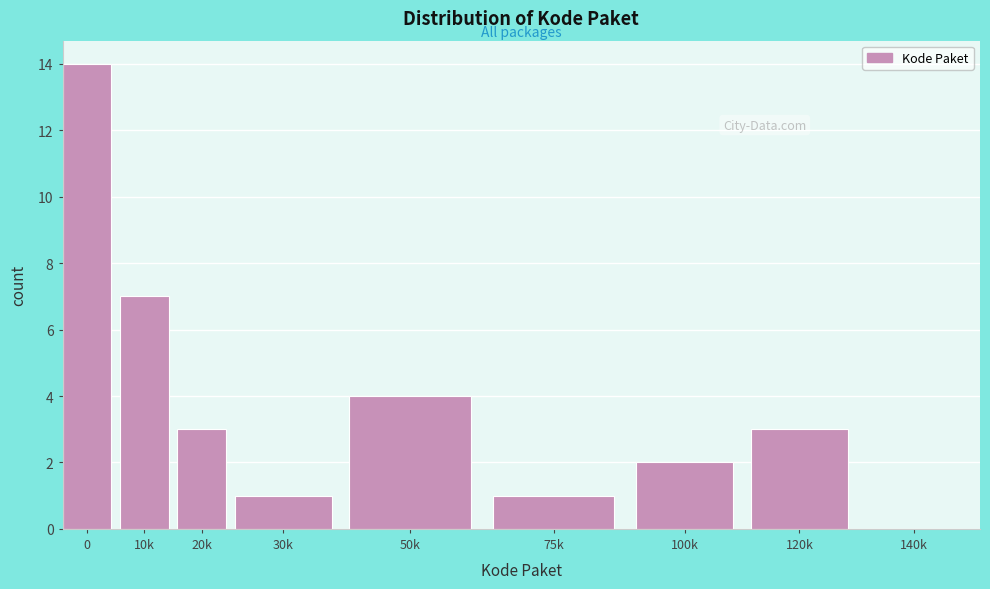

Reading left to right, what are all the values shown in this chart?

0=14	10k=7	20k=3	30k=1	50k=4	75k=1	100k=2	120k=3	140k=0